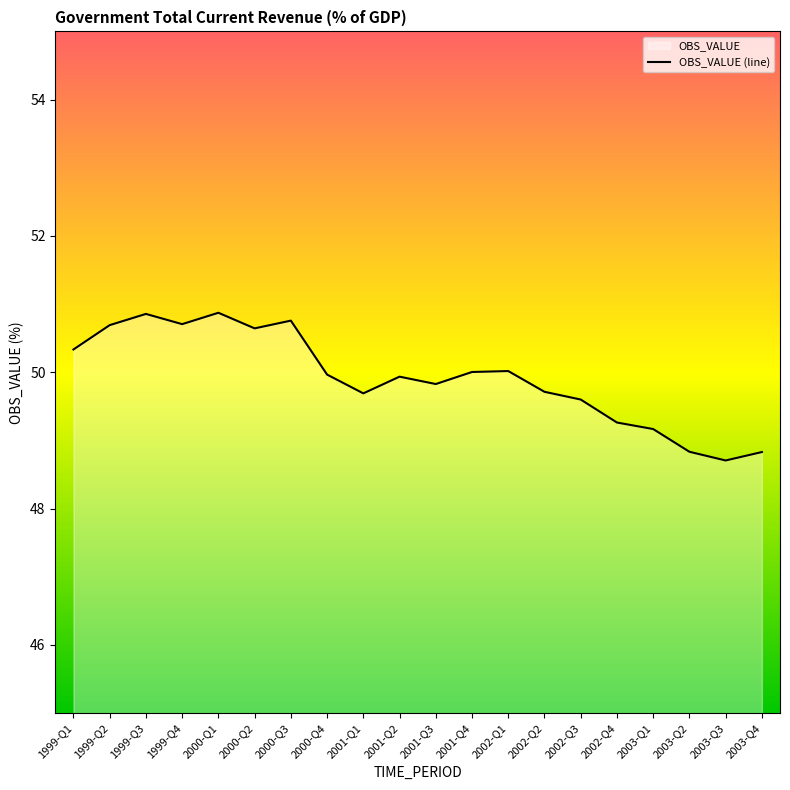

Does the chart have visible grid lines?

No